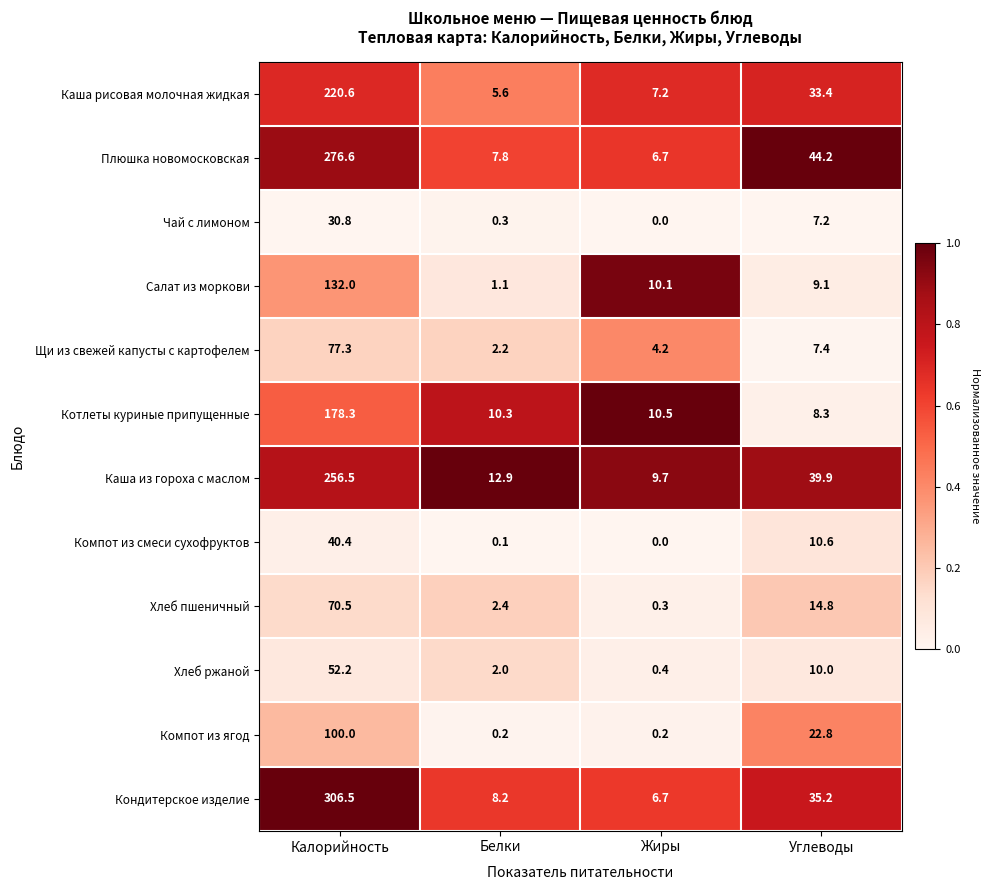

What is the difference between the Хлеб ржаной values at Жиры and Белки?

1.6